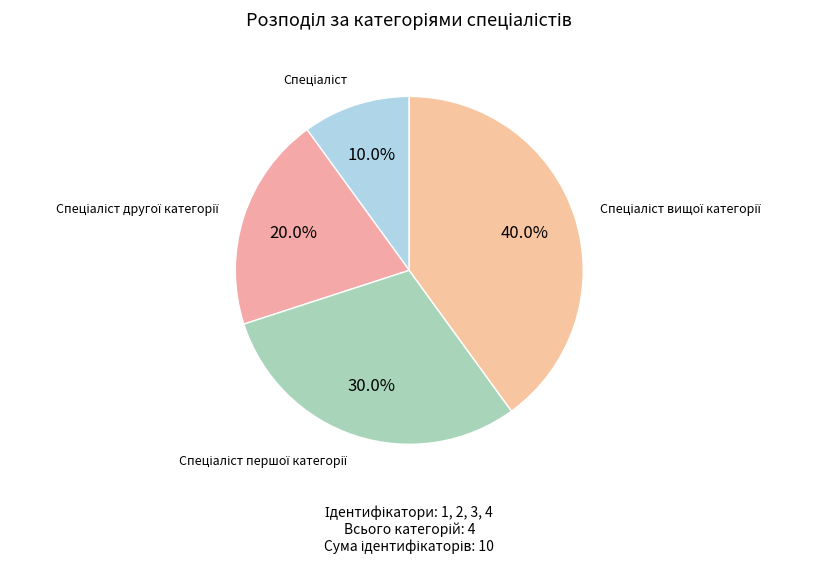

How many slices are in this pie chart?

4